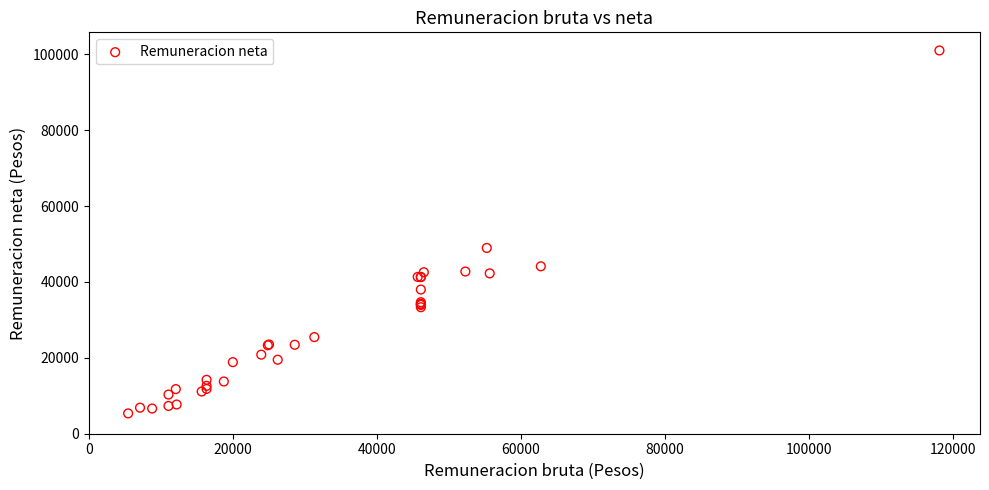

What Y value in the scatter plot is closest to 53172?

48952